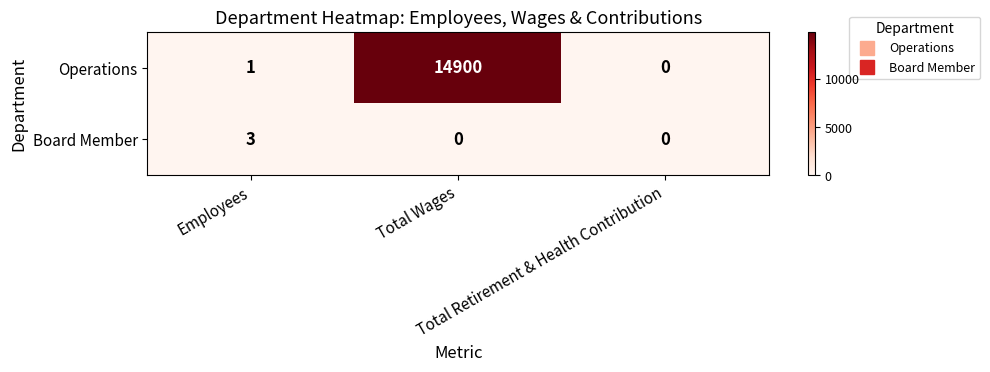

List the series in order of their overall mean, lowest first.

Board Member, Operations